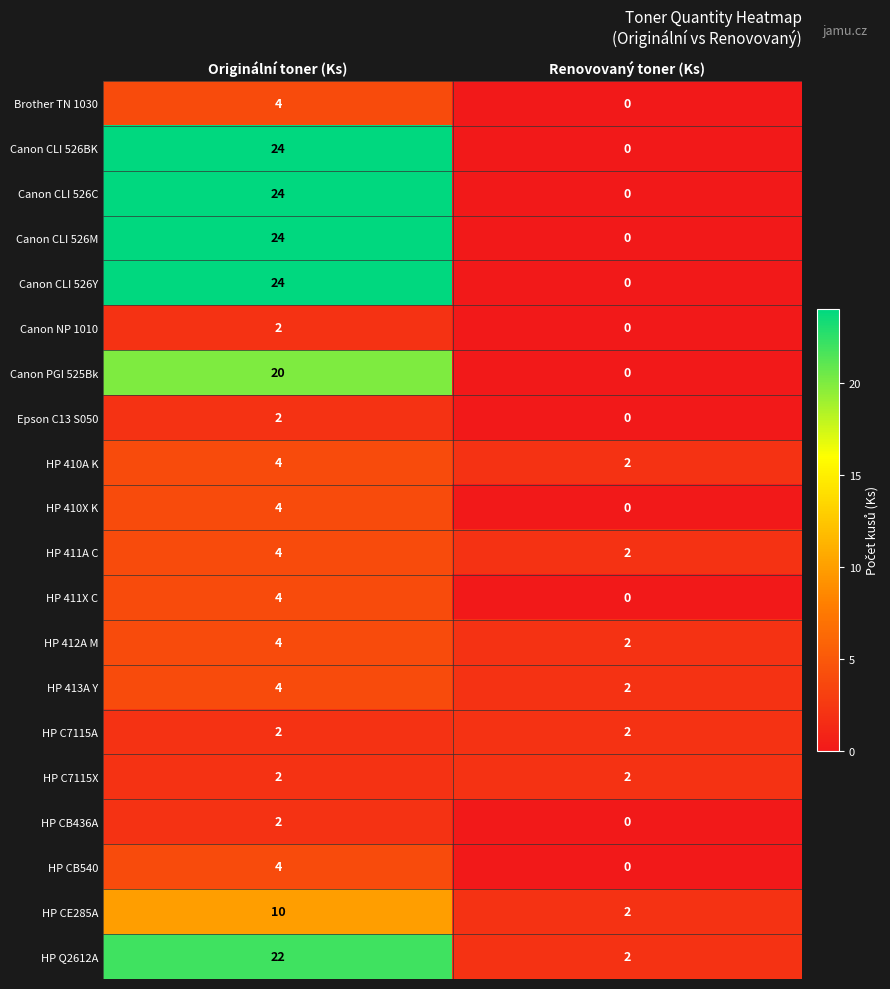

Is the value of HP 411A C at Originální toner (Ks) greater than the value of Canon CLI 526M at Renovovaný toner (Ks)?

Yes